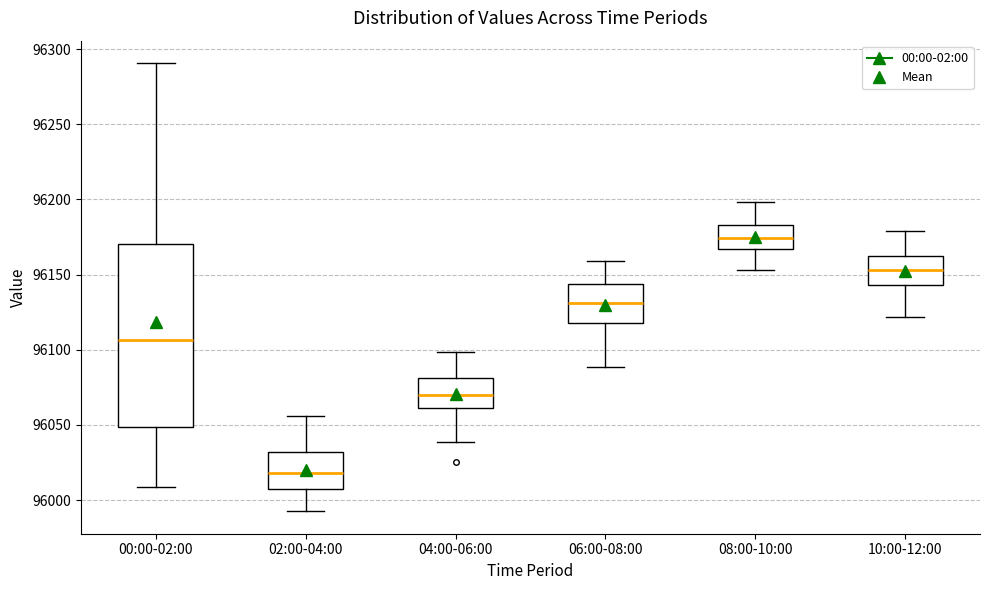

Reading left to right, transcribe this box plot: for each box, give where its median line is, the range the box spans, and where its two whiskers end, as read against the y-axis. The values are not printed on the chart, so give them approximately, as read against the axis.

00:00-02:00: median 96105, box 96050 to 96170, whiskers 96010 to 96290
02:00-04:00: median 96020, box 96005 to 96030, whiskers 95995 to 96055
04:00-06:00: median 96070, box 96060 to 96080, whiskers 96040 to 96100
06:00-08:00: median 96130, box 96120 to 96145, whiskers 96090 to 96160
08:00-10:00: median 96175, box 96165 to 96185, whiskers 96155 to 96200
10:00-12:00: median 96155, box 96145 to 96165, whiskers 96120 to 96180